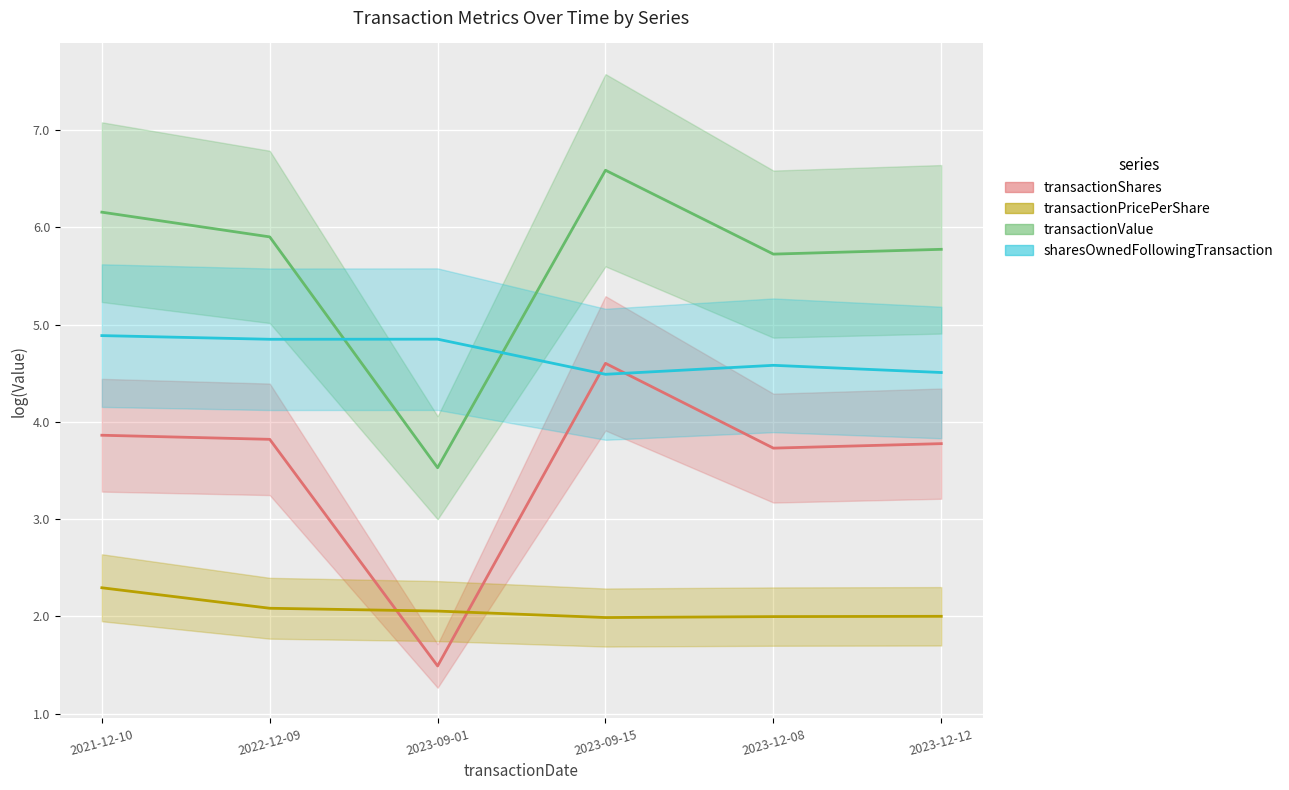

What position from the left is 2021-12-10?

1